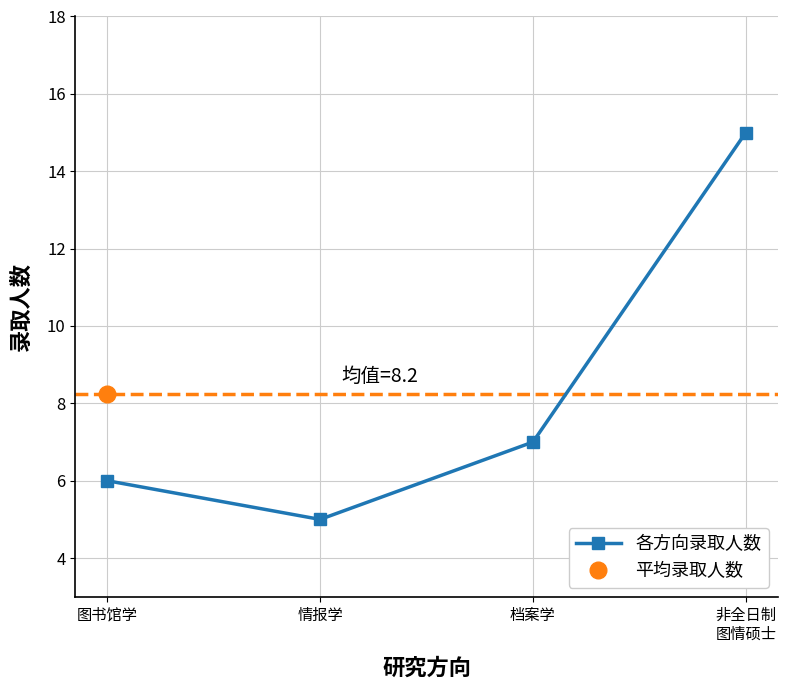

The value at 非全日制
图情硕士 is 3. True or false?

False